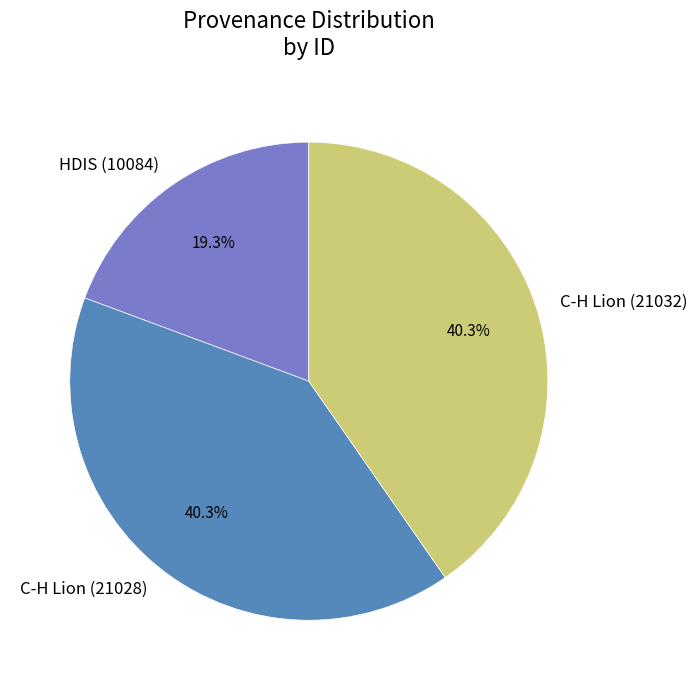

Which has a higher value, HDIS (10084) or C-H Lion (21028)?

C-H Lion (21028)